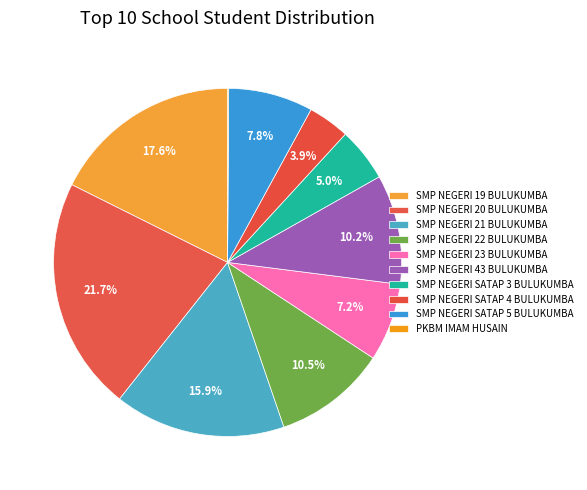

What is the largest slice in the pie chart?

SMP NEGERI 20 BULUKUMBA